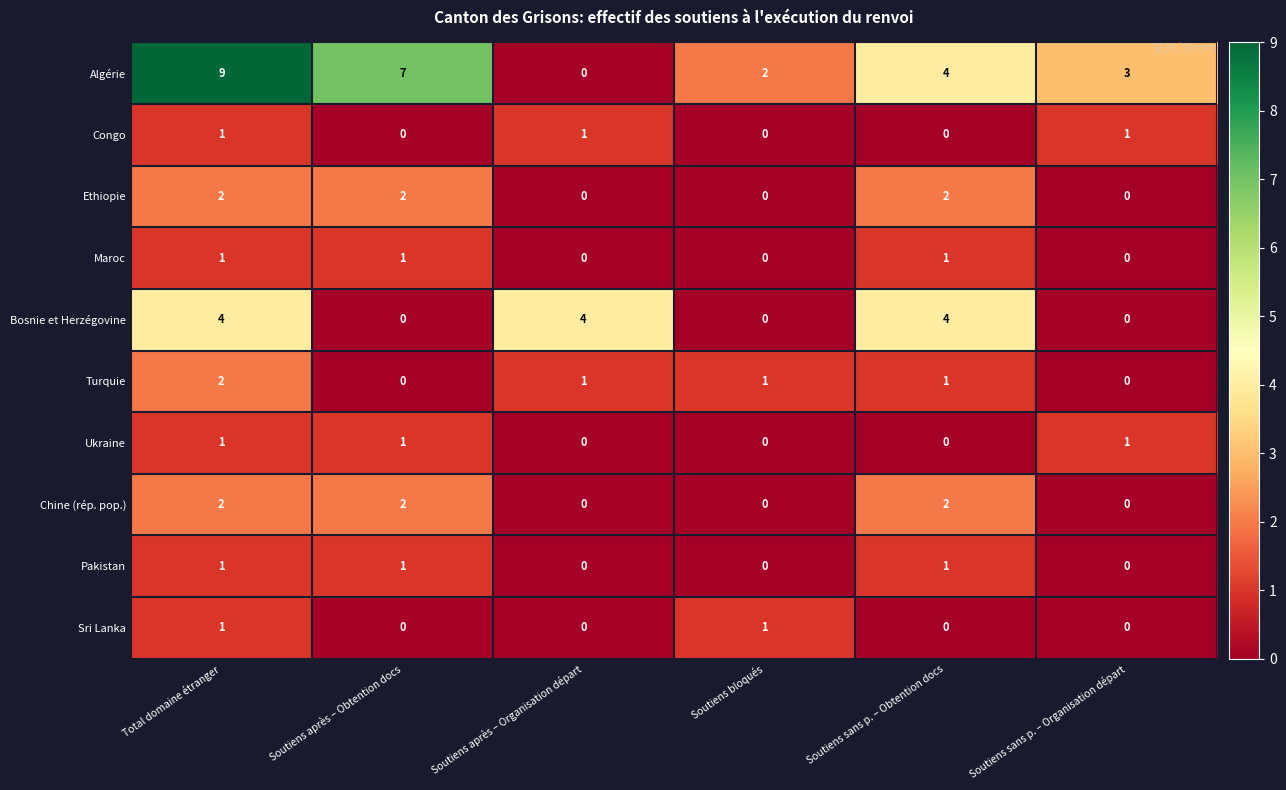

The value of Congo at Soutiens bloqués is 0. True or false?

True